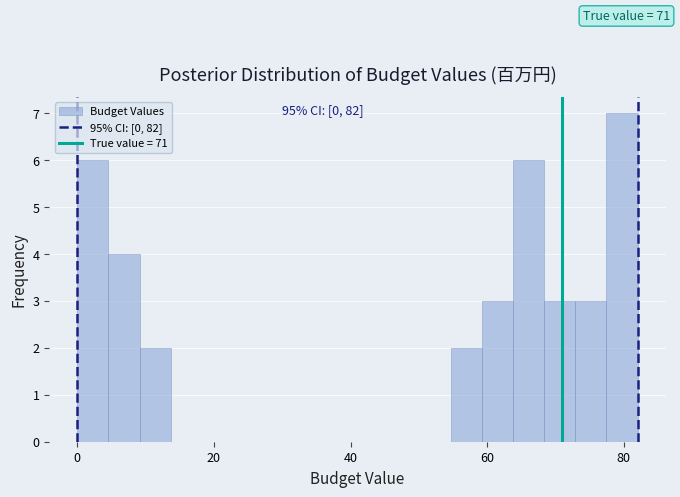

Read against the x-axis, roughly where is the centre of the tallest bar?

80